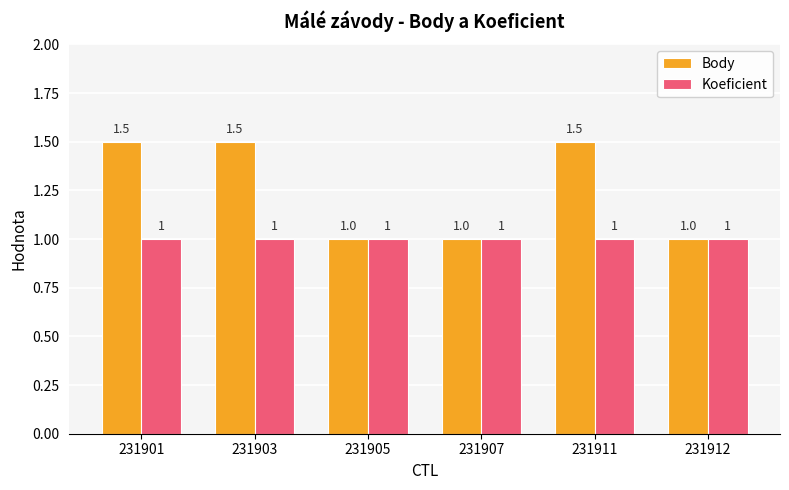

Which series has the largest total across all categories?

Body